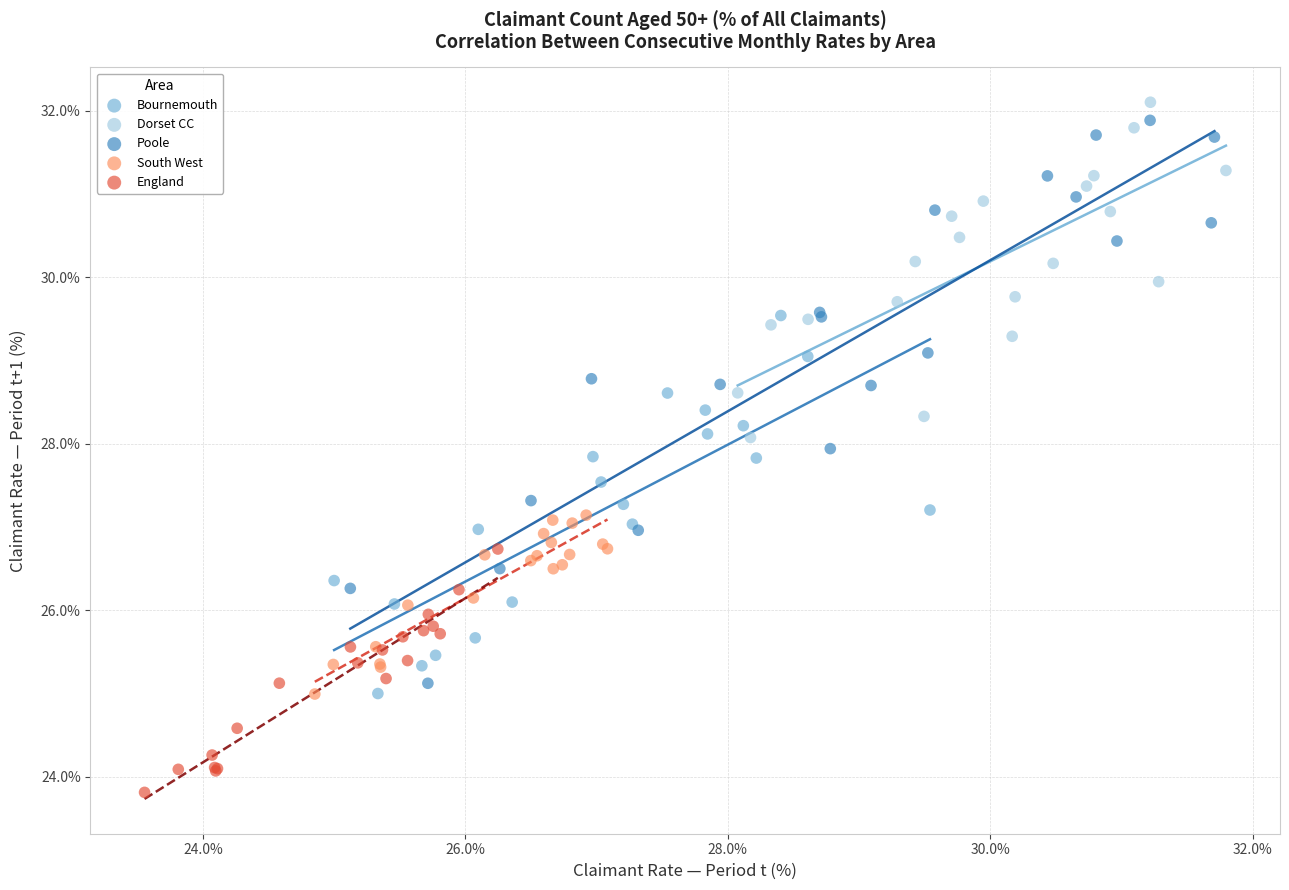

What are all the series names shown in the legend?

Bournemouth, Dorset CC, Poole, South West, England